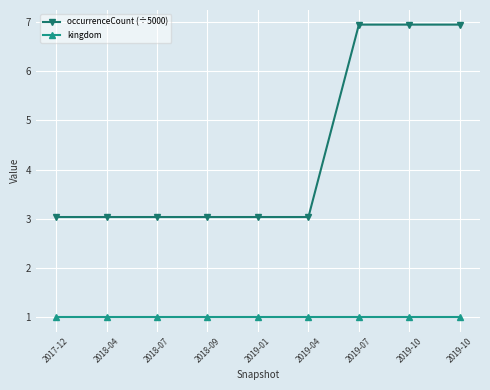

What is the sum of the kingdom values at 2017-12 and 2019-04?

2.0